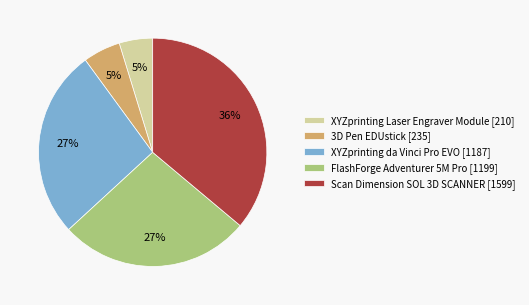

To the nearest percent, what percentage of the pie is XYZprinting Laser Engraver Module [210]?

5%